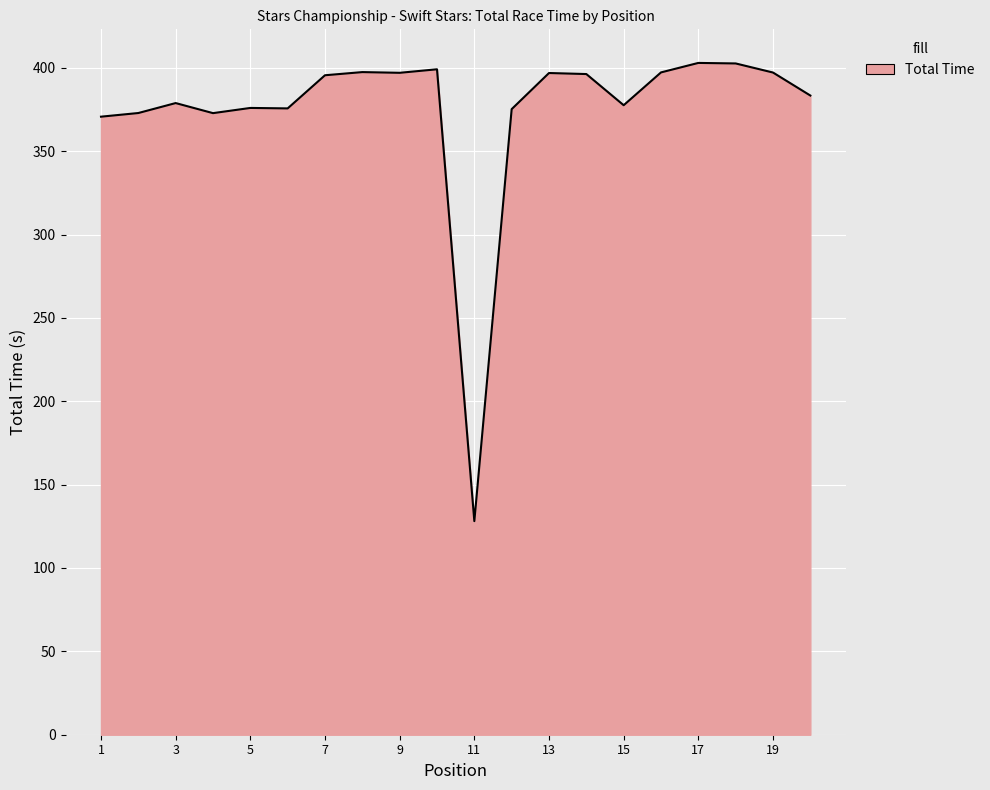

What is the difference between the maximum and minimum values?

274.8